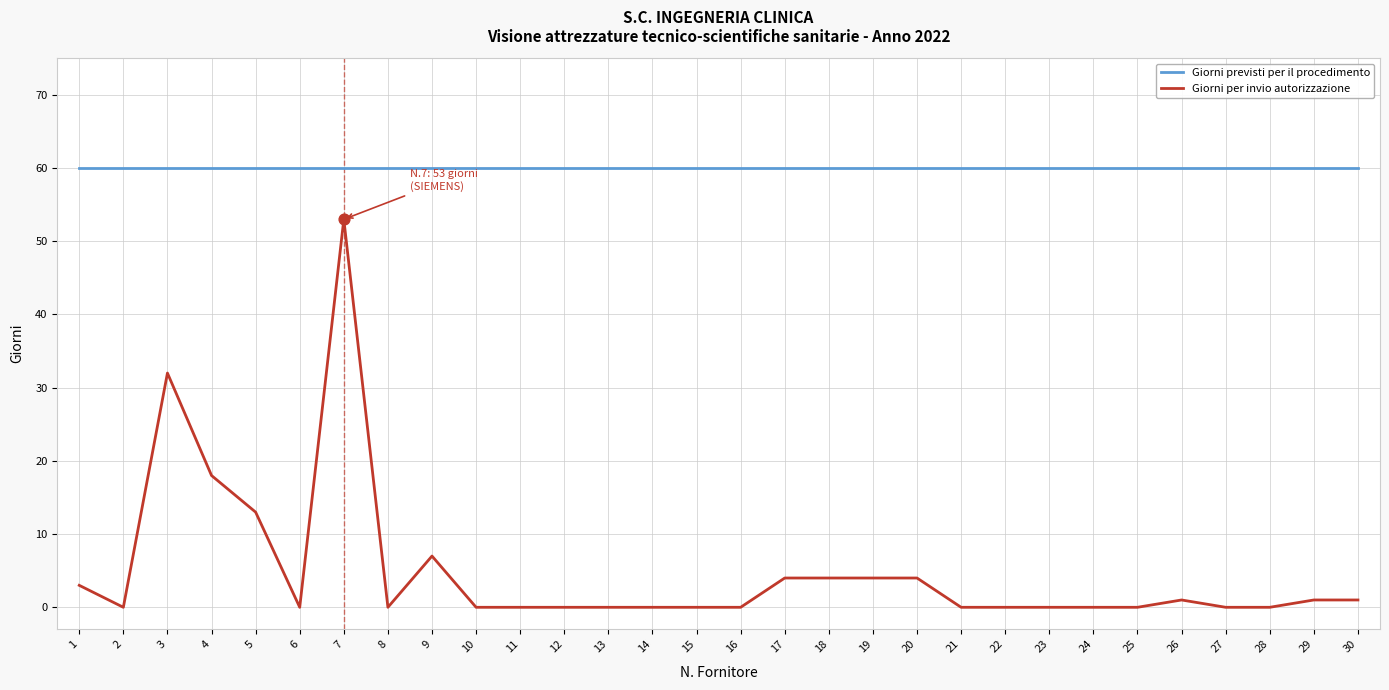

Which series has the largest range (max minus min)?

Giorni per invio autorizzazione